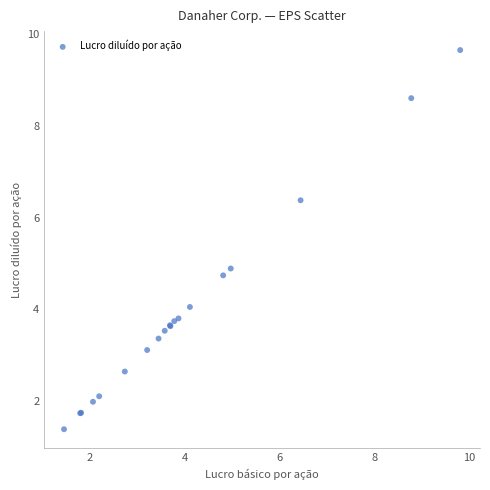

What Y value in the scatter plot is closest to 5?

4.9